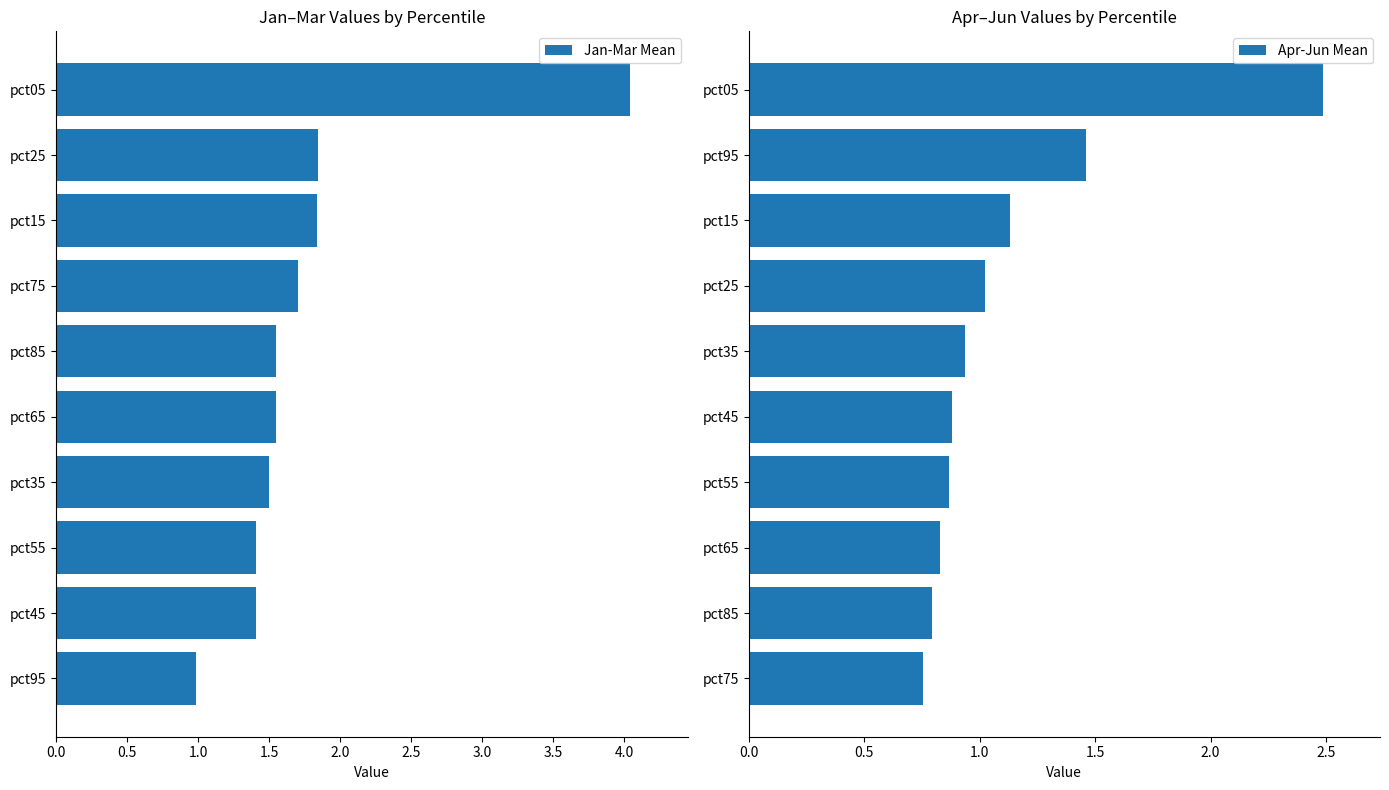

The Apr-Jun Mean series shows 0.4 at pct85. True or false?

False